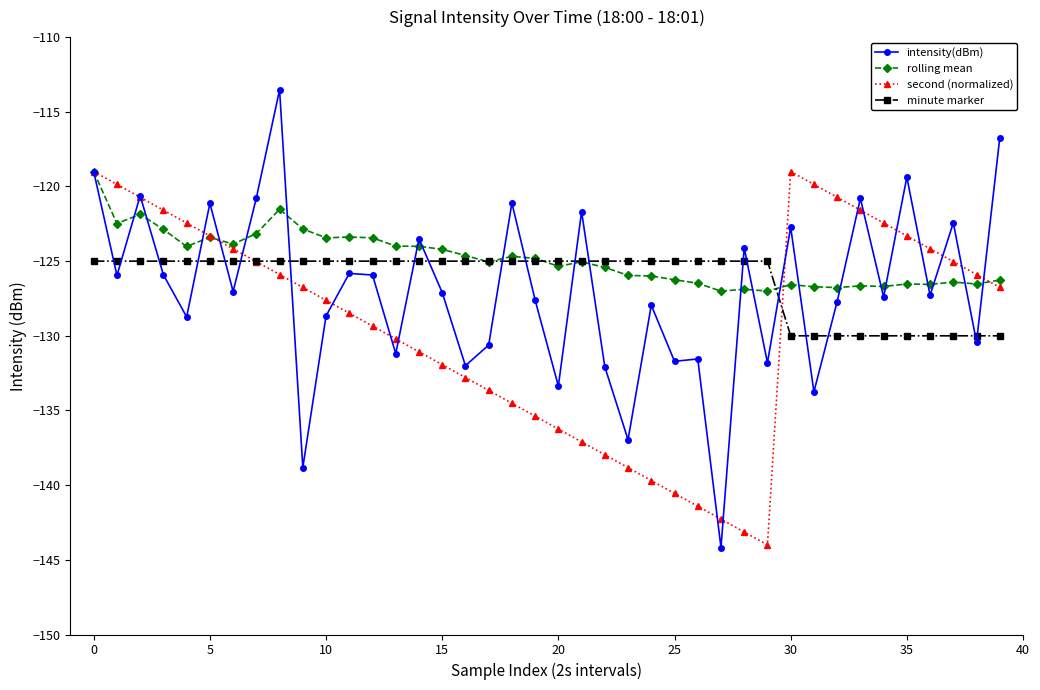

Which series has the widest spread of values?

intensity(dBm)